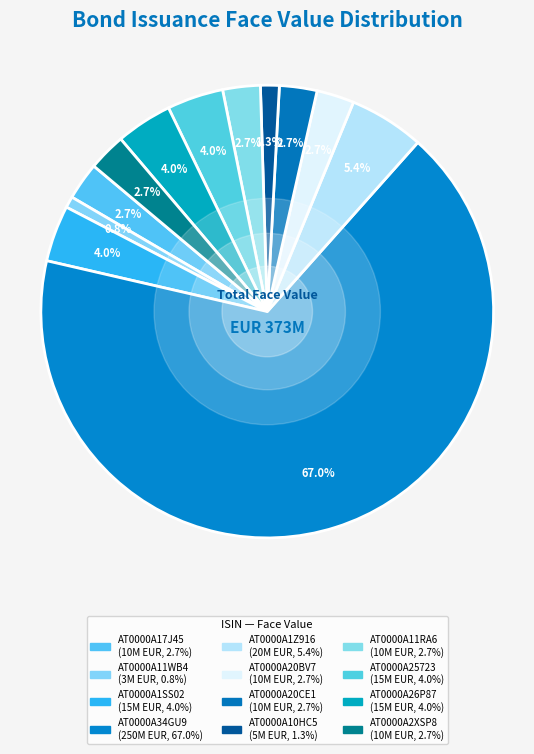

To the nearest percent, what is the difference between the largest and smallest slice percentages?

66%